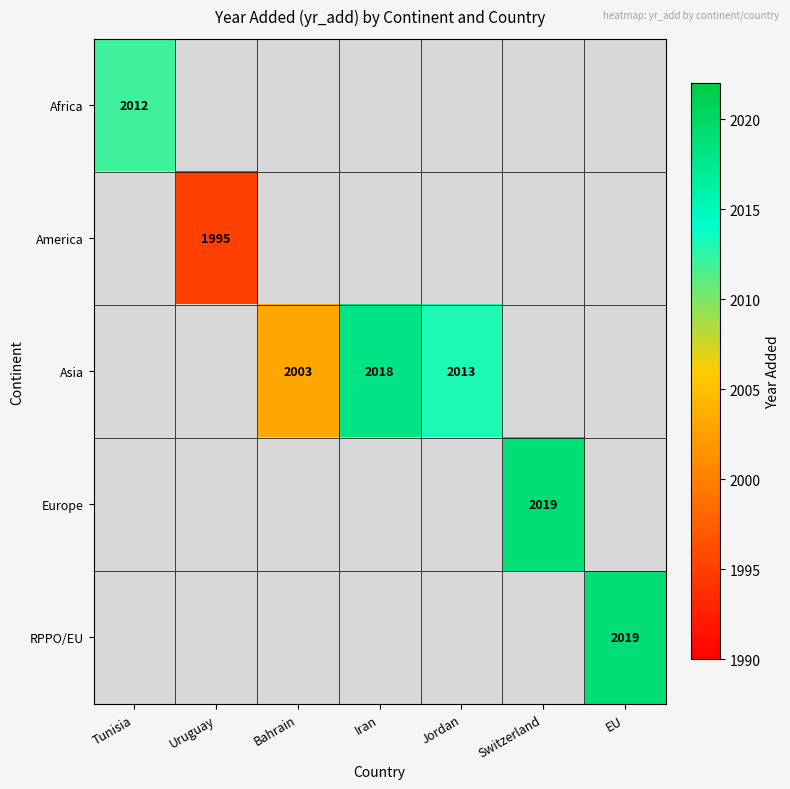

True or false: Asia has a value of 653 at Bahrain.

False